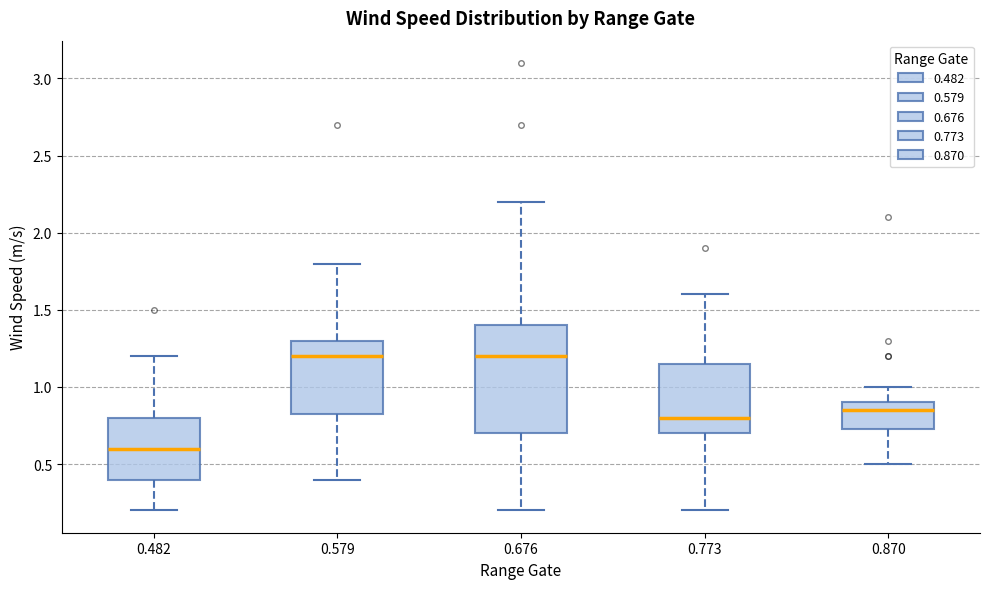

Which box's median line is the lowest?

0.482